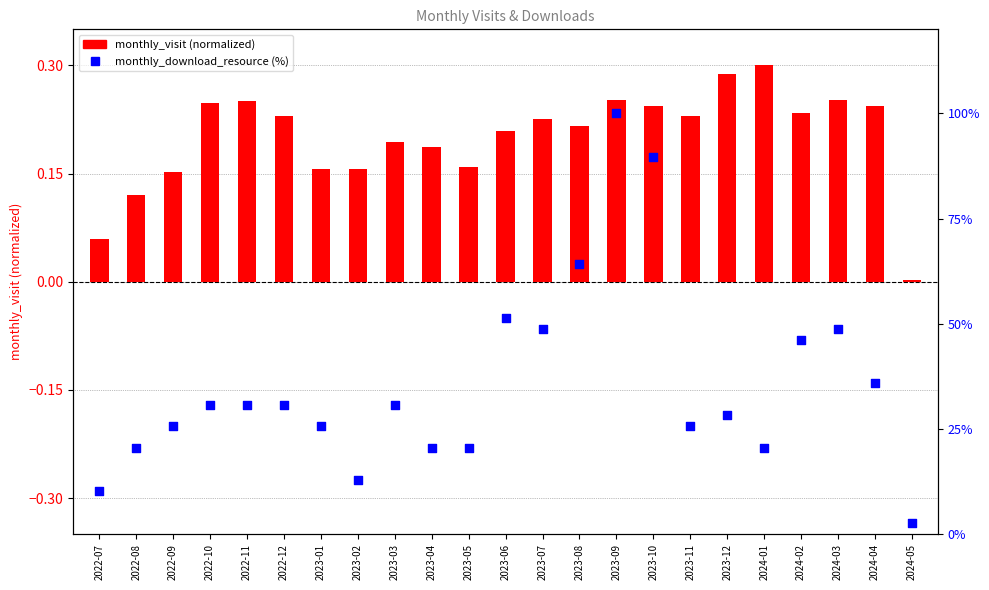

Which series reaches the minimum Y coordinate?

monthly_visit (normalized)